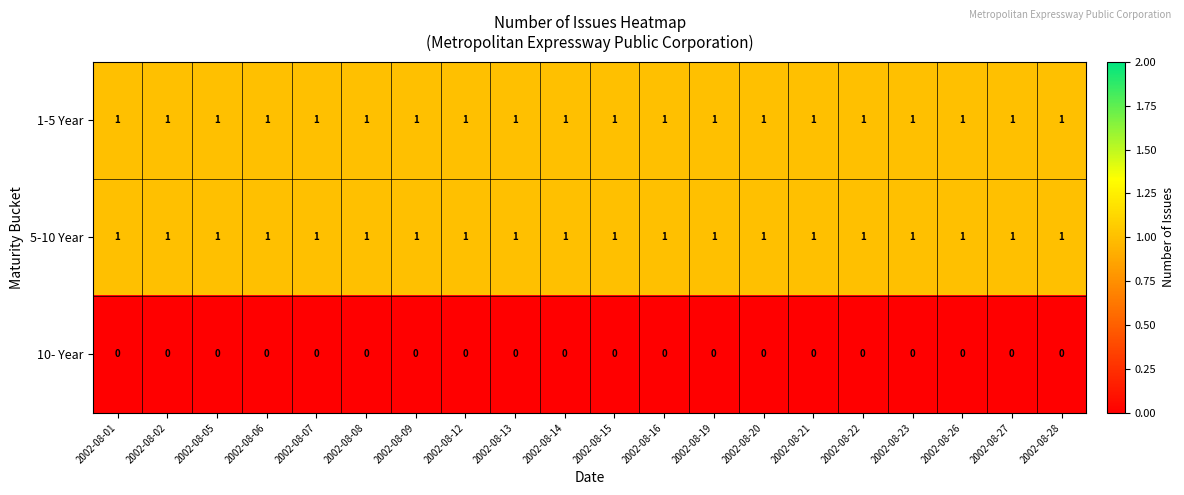

True or false: 5-10 Year has a value of 1 at 2002-08-20.

True